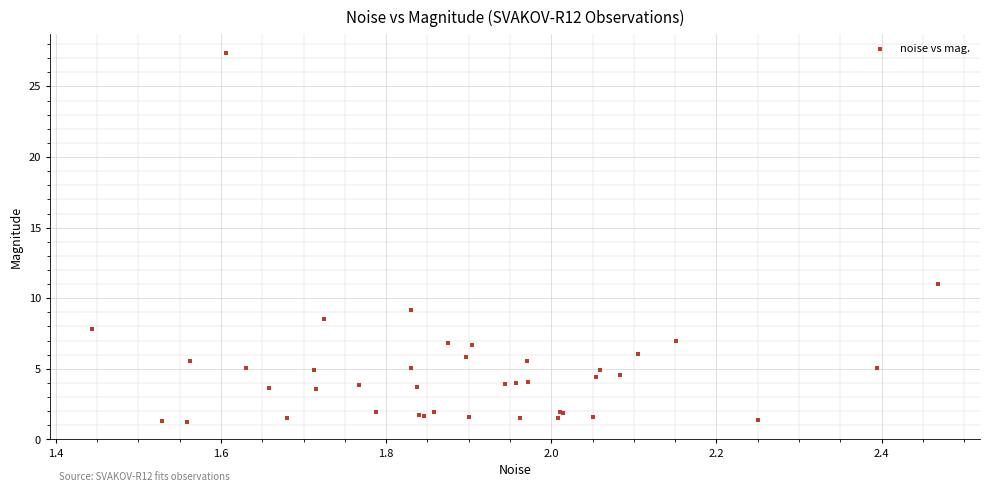

What Y value in the scatter plot is closest to 14?

11.0